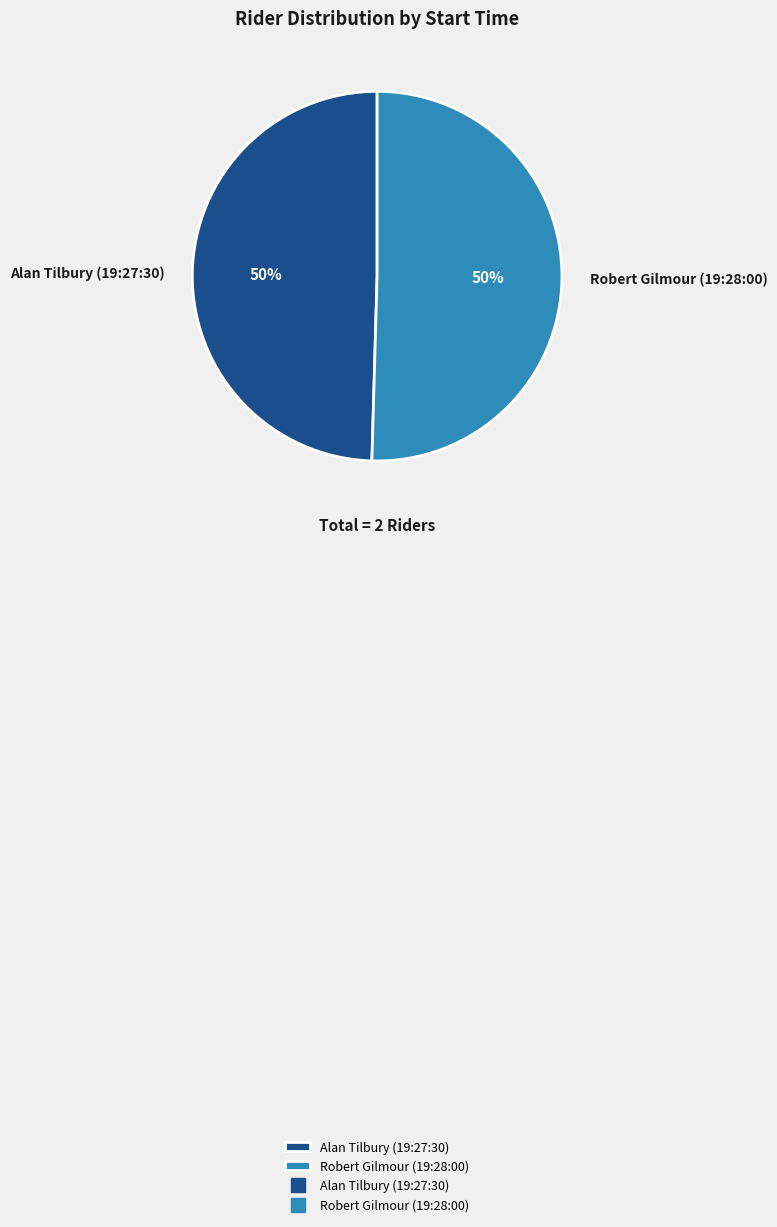

To the nearest percent, what is the combined percentage of Alan Tilbury (19:27:30) and Robert Gilmour (19:28:00)?

100%